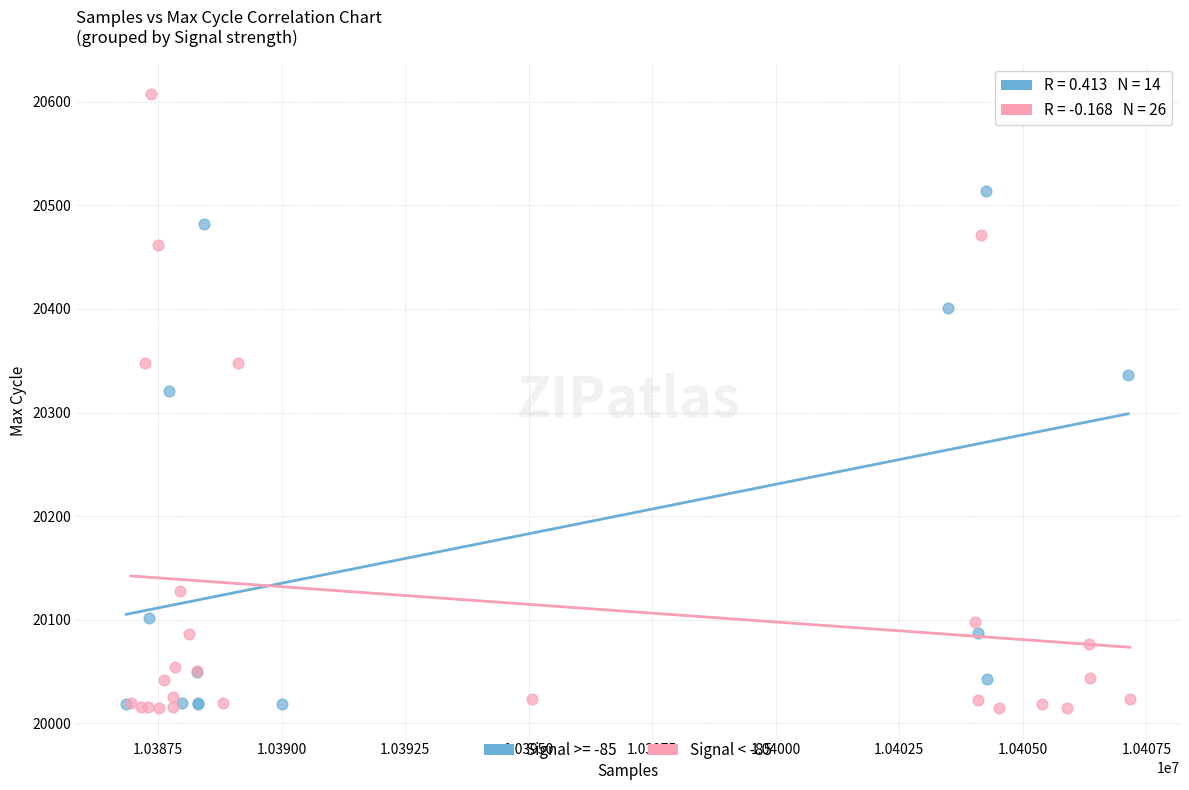

Which series has the widest spread of Y values?

Signal < -85